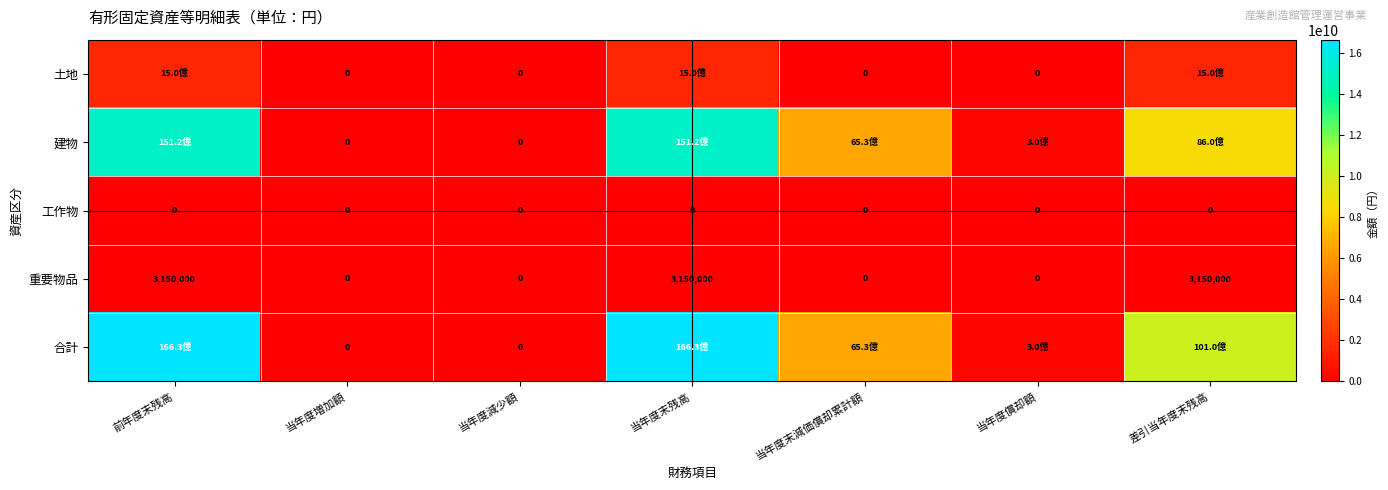

How many distinct data groups are displayed?

5